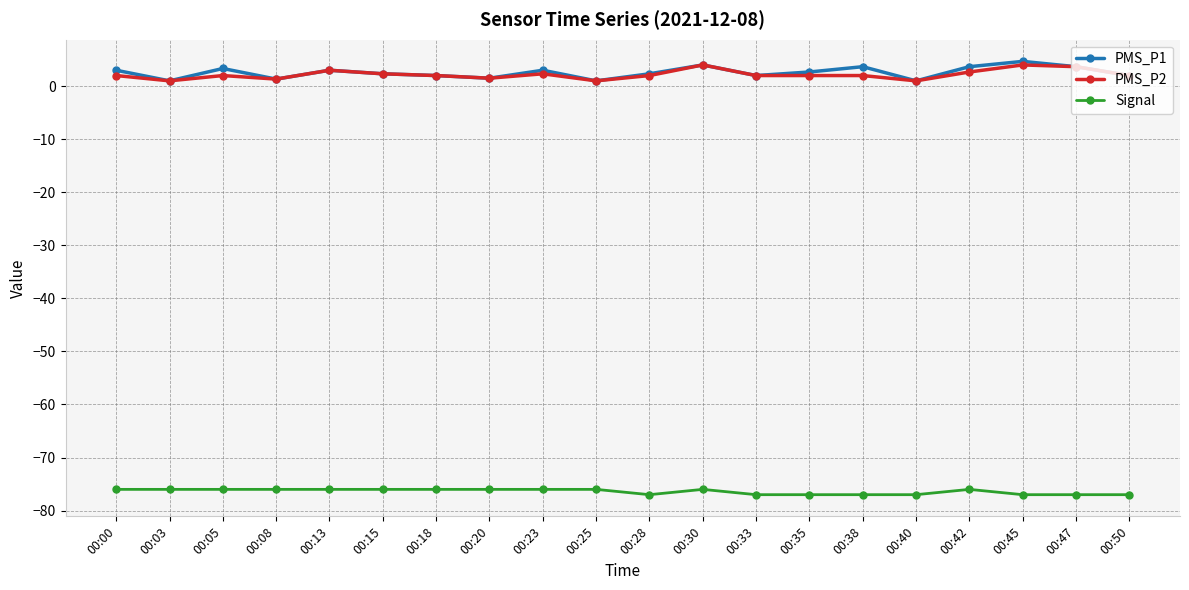

Does the chart have visible grid lines?

Yes